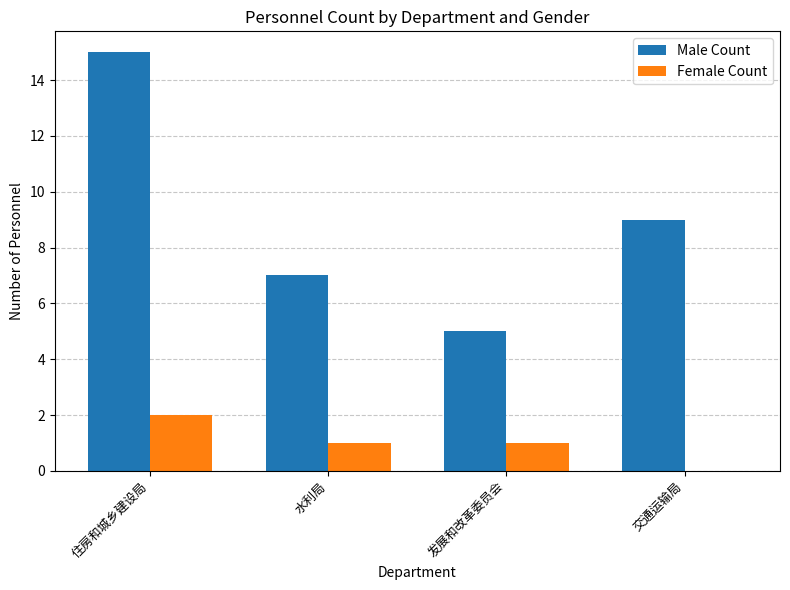

What is the sum of all Male Count values?

36